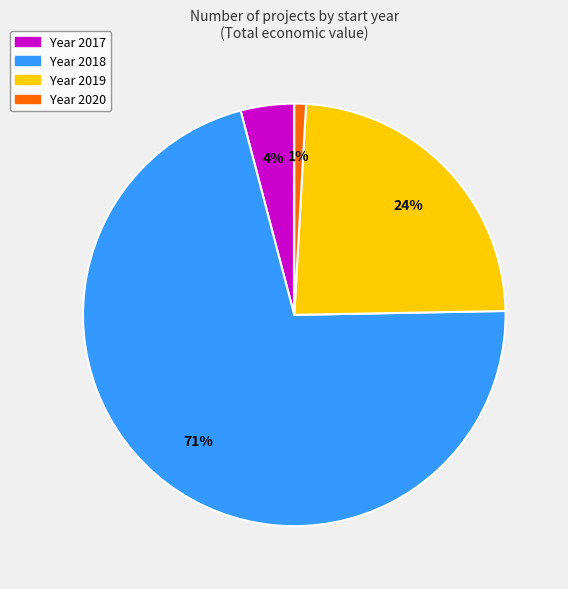

How many segments does this pie chart have?

4